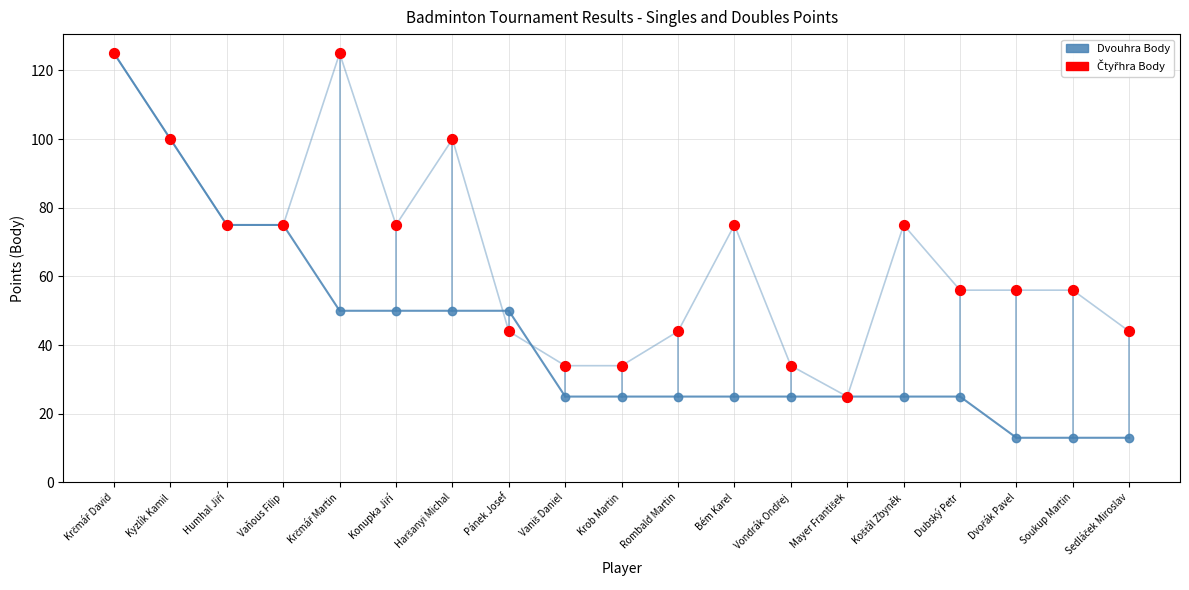

Which series reaches the maximum Y coordinate?

Dvouhra Body